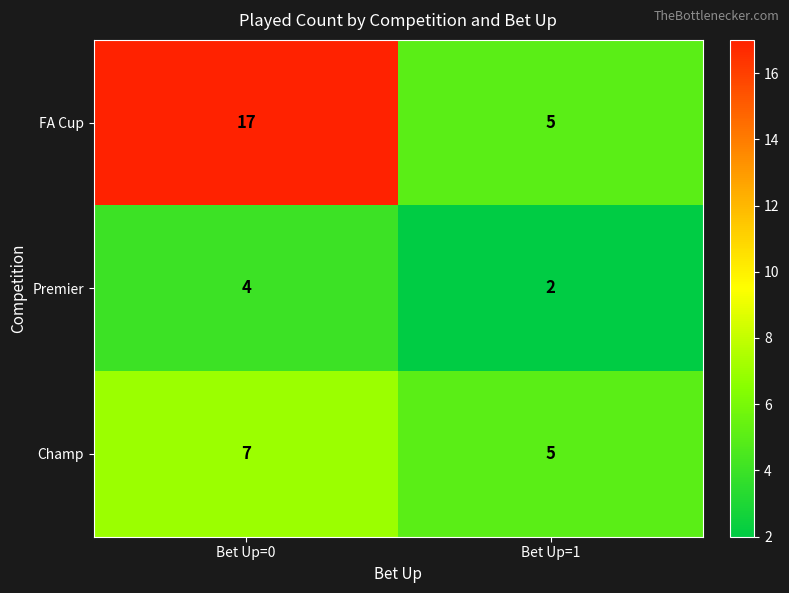

What value does the Champ series have at Bet Up=1?

5